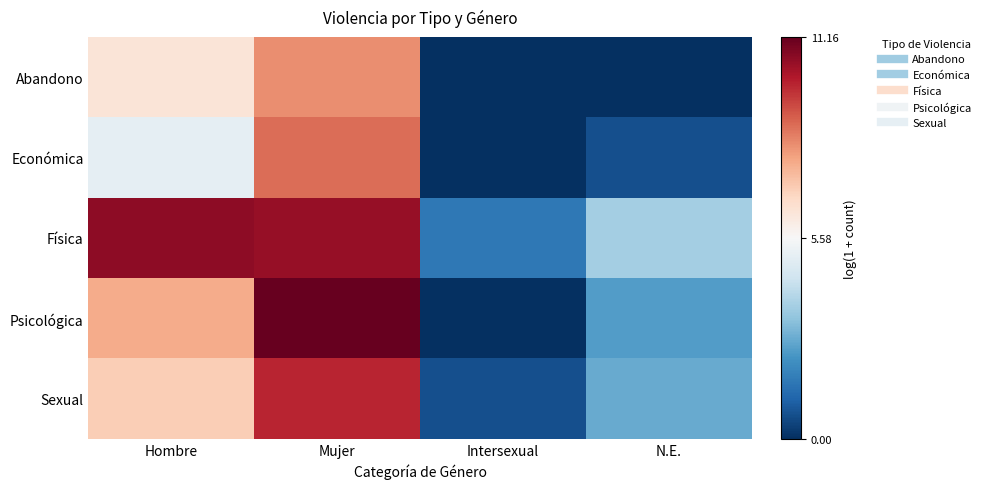

How many distinct data groups are displayed?

5